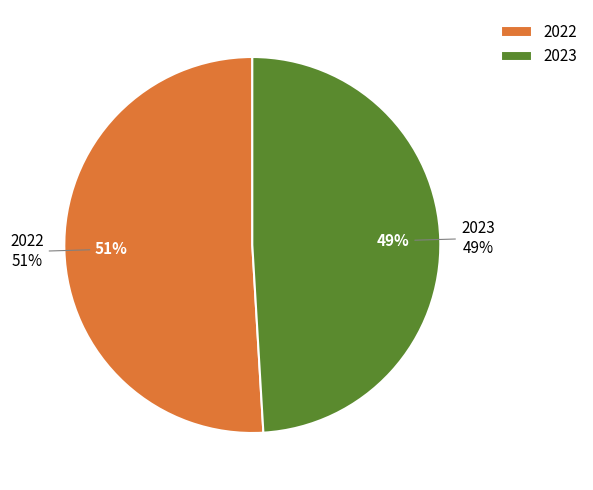

To the nearest percent, what percentage of the pie is 2022?

51%